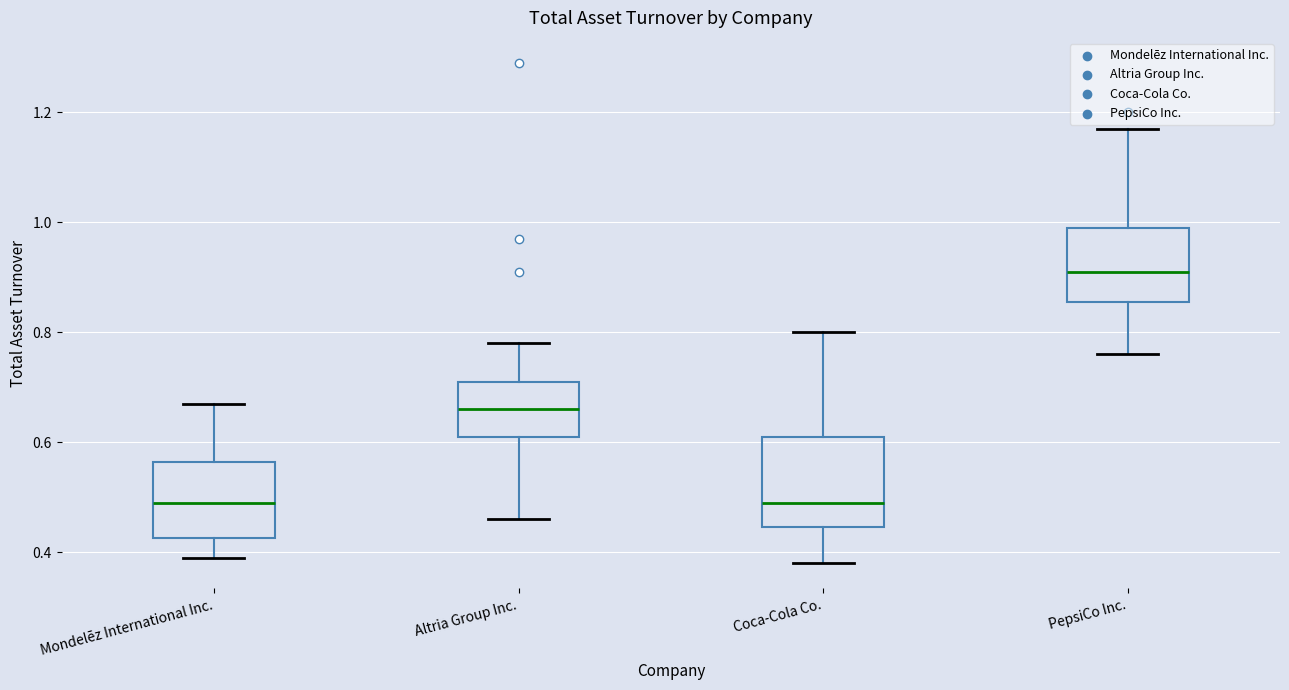

Which box is the tallest, from its lower edge to its upper edge?

Coca-Cola Co.